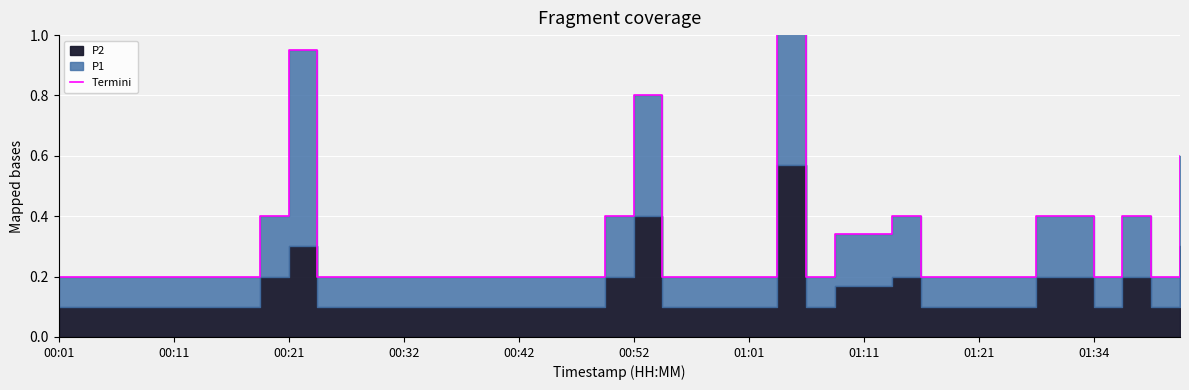

What is the sum of the values at 00:52 and 39?

0.8